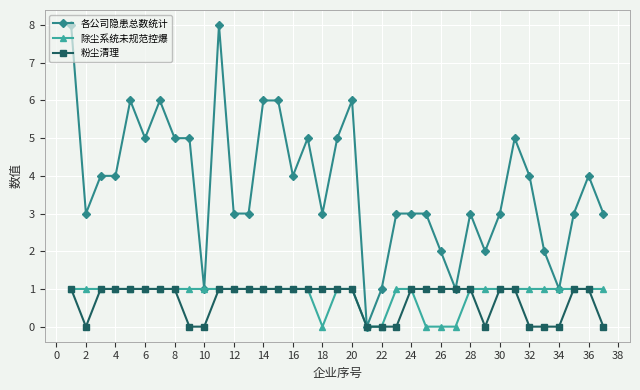

Reading left to right, transcribe all the data shown in this chart.

各公司隐患总数统计: 8	3	4	4	6	5	6	5	5	1	8	3	3	6	6	4	5	3	5	6	0	1	3	3	3	2	1	3	2	3	5	4	2	1	3	4	3
除尘系统未规范控爆: 1	1	1	1	1	1	1	1	1	1	1	1	1	1	1	1	1	0	1	1	0	0	1	1	0	0	0	1	1	1	1	1	1	1	1	1	1
粉尘清理: 1	0	1	1	1	1	1	1	0	0	1	1	1	1	1	1	1	1	1	1	0	0	0	1	1	1	1	1	0	1	1	0	0	0	1	1	0